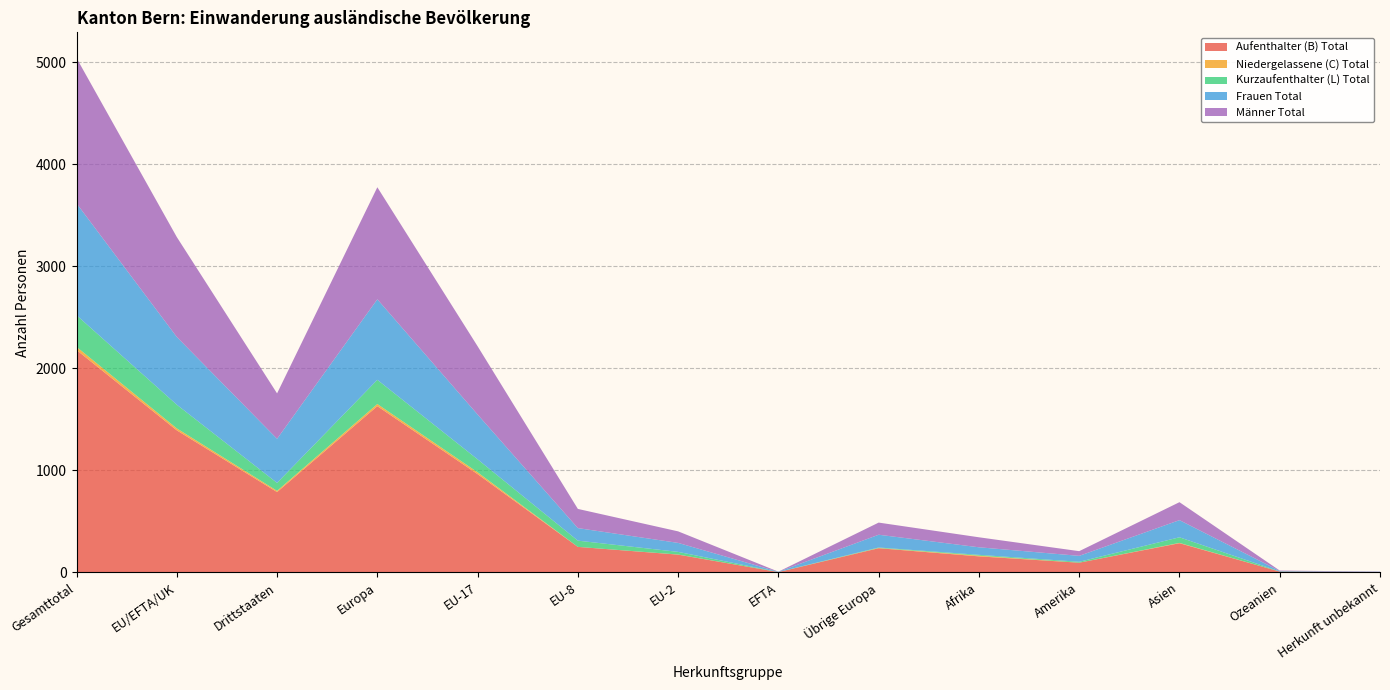

Reading right to left, extract all data points from this chart.

Aufenthalter (B) Total: Herkunft unbekannt=4	Ozeanien=8	Asien=286	Amerika=95	Afrika=157	Übrige Europa=237	EFTA=3	EU-2=174	EU-8=250	EU-17=963	Europa=1629	Drittstaaten=787	EU/EFTA/UK=1392	Gesamttotal=2179
Niedergelassene (C) Total: Herkunft unbekannt=0	Ozeanien=0	Asien=3	Amerika=0	Afrika=7	Übrige Europa=2	EFTA=0	EU-2=1	EU-8=0	EU-17=18	Europa=21	Drittstaaten=12	EU/EFTA/UK=19	Gesamttotal=31
Kurzaufenthalter (L) Total: Herkunft unbekannt=0	Ozeanien=1	Asien=55	Amerika=9	Afrika=8	Übrige Europa=5	EFTA=1	EU-2=26	EU-8=61	EU-17=127	Europa=237	Drittstaaten=78	EU/EFTA/UK=232	Gesamttotal=310
Frauen Total: Herkunft unbekannt=2	Ozeanien=5	Asien=168	Amerika=58	Afrika=74	Übrige Europa=125	EFTA=2	EU-2=88	EU-8=123	EU-17=439	Europa=789	Drittstaaten=432	EU/EFTA/UK=664	Gesamttotal=1096
Männer Total: Herkunft unbekannt=2	Ozeanien=4	Asien=176	Amerika=46	Afrika=98	Übrige Europa=119	EFTA=1	EU-2=113	EU-8=188	EU-17=669	Europa=1098	Drittstaaten=445	EU/EFTA/UK=979	Gesamttotal=1424